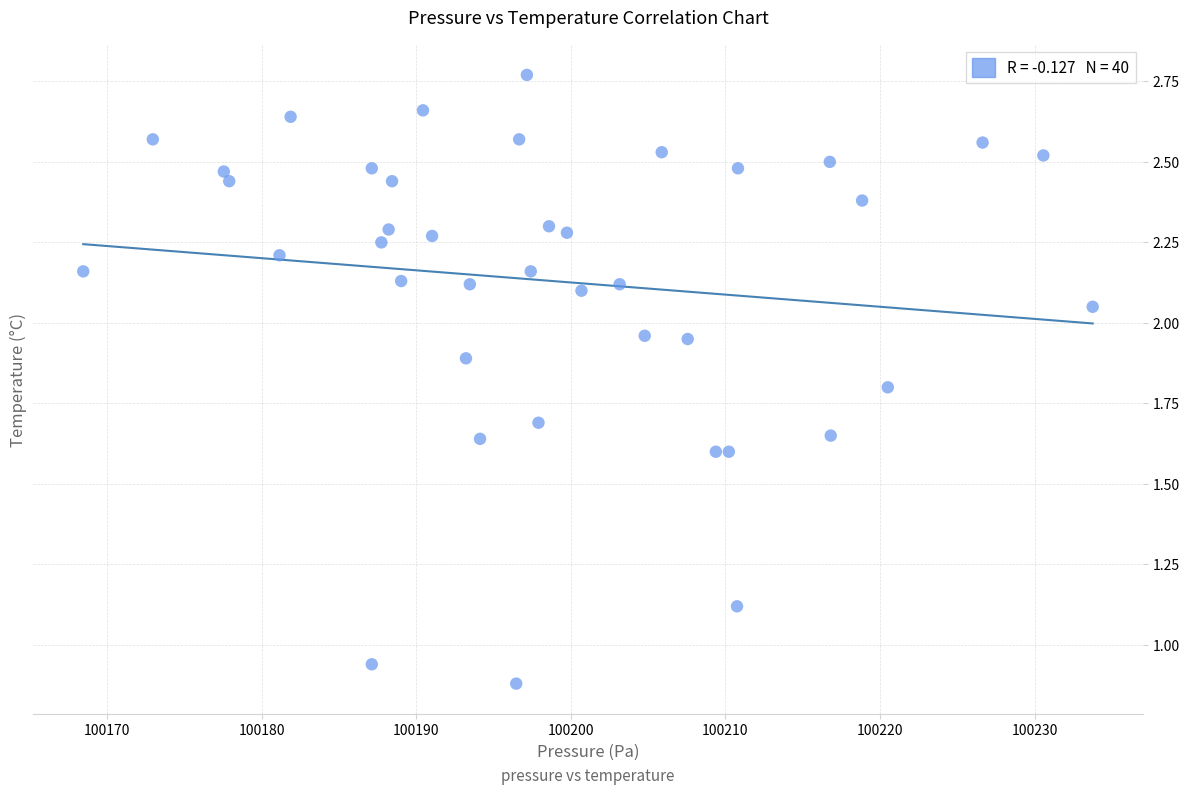

What is the range of X values (max minus min)?

65.3